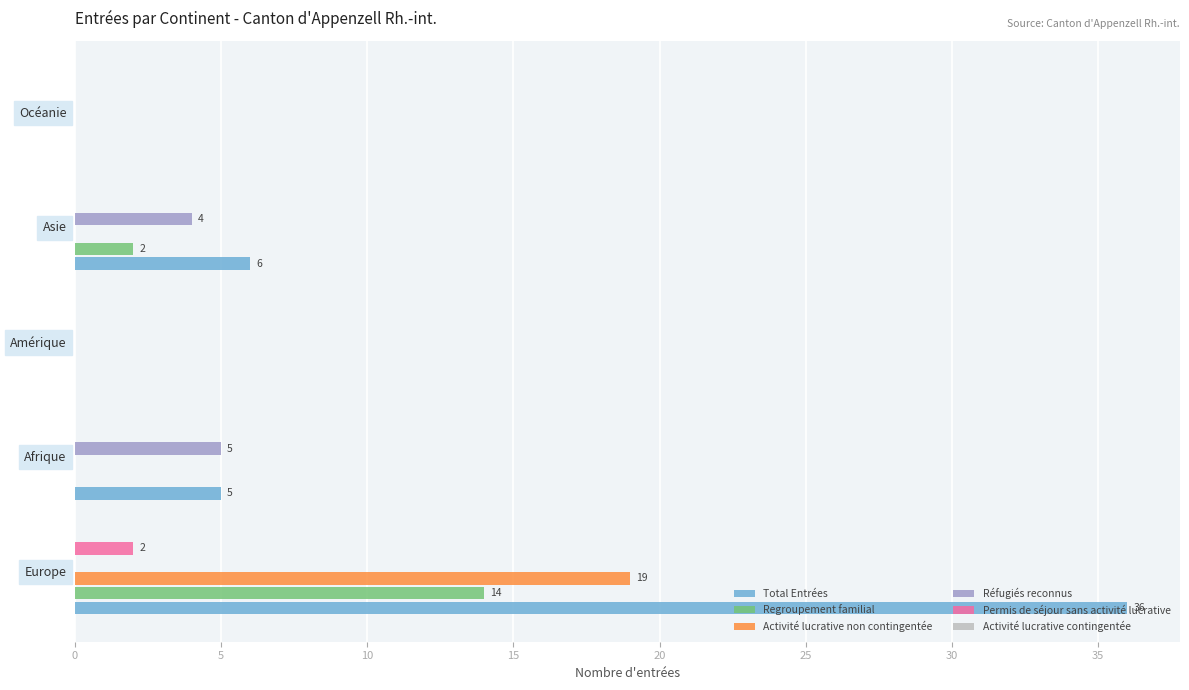

The value of Activité lucrative non contingentée at Afrique is -10. True or false?

False